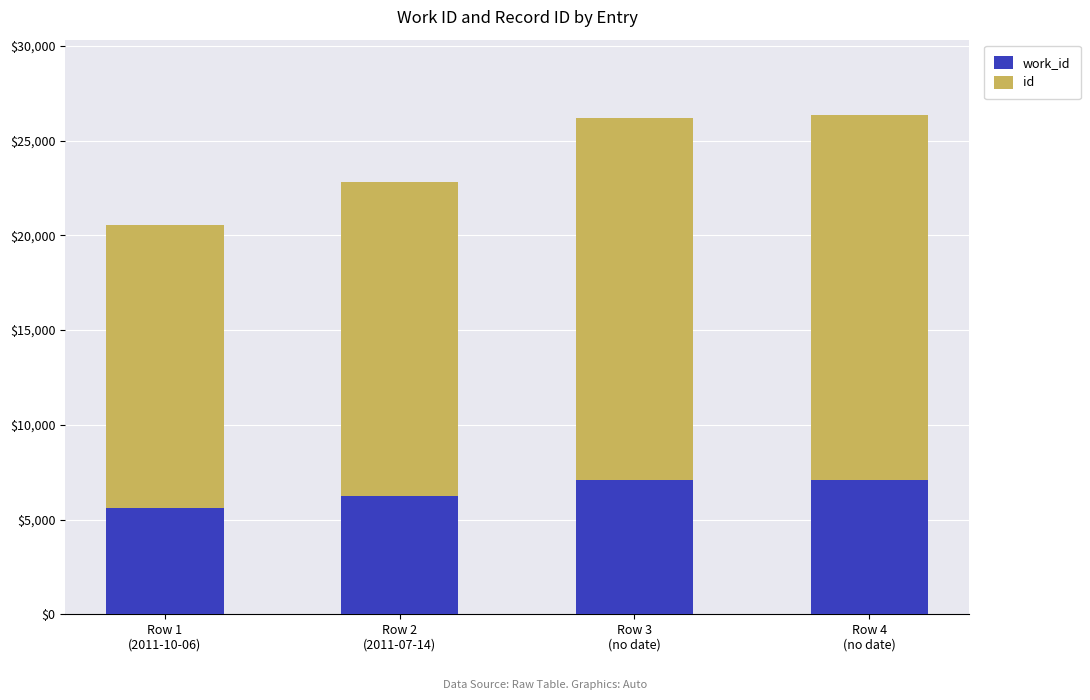

Are the bars grouped side by side (vs. stacked)?

No